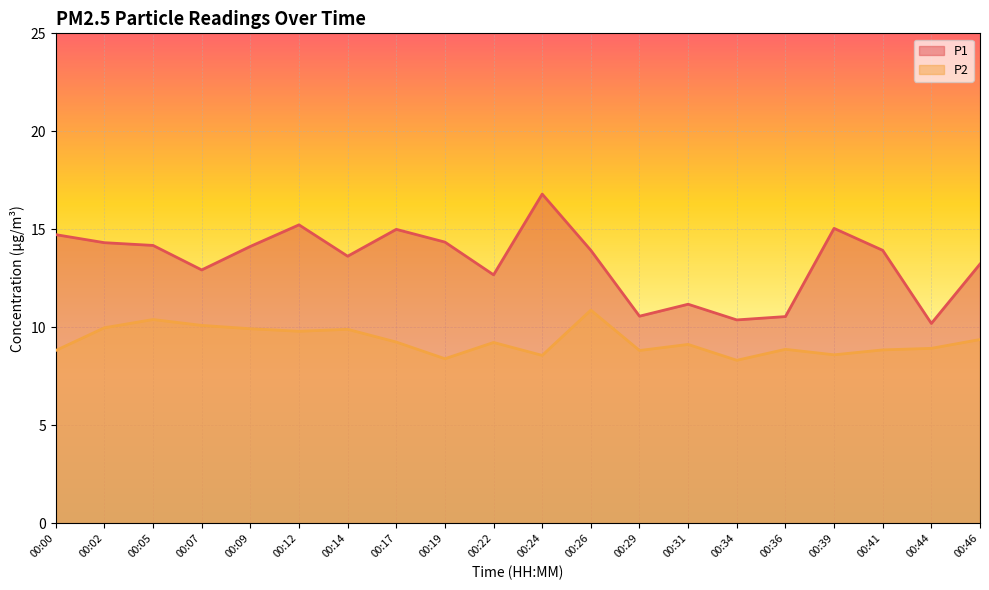

How many values in the P1 series exceed 13?

13